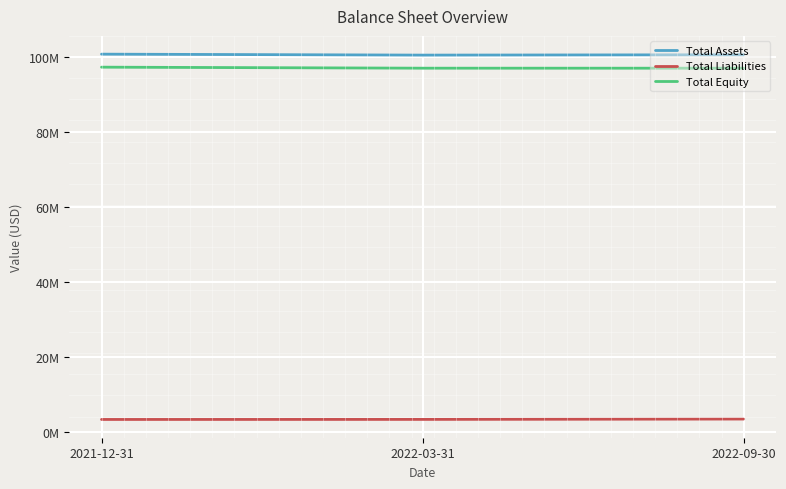

Between 2021-12-31 and 2022-03-31, which series saw the biggest shift?

Total Equity